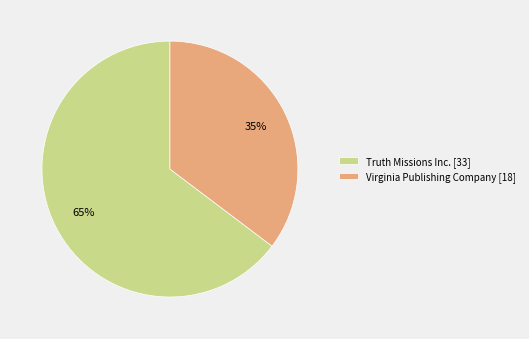

What is the smallest slice in the pie chart?

Virginia Publishing Company